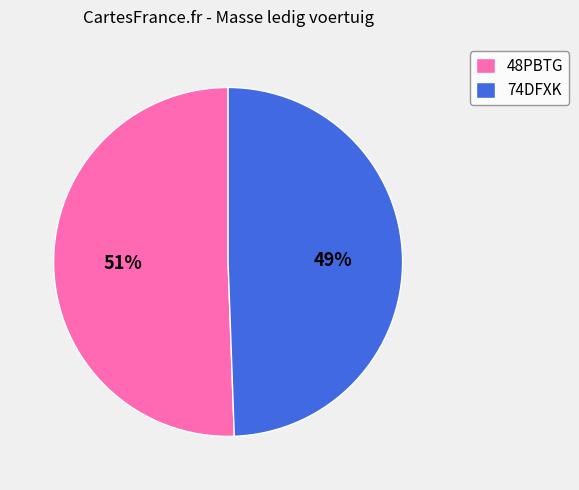

Does 48PBTG account for over 50% of the chart?

Yes